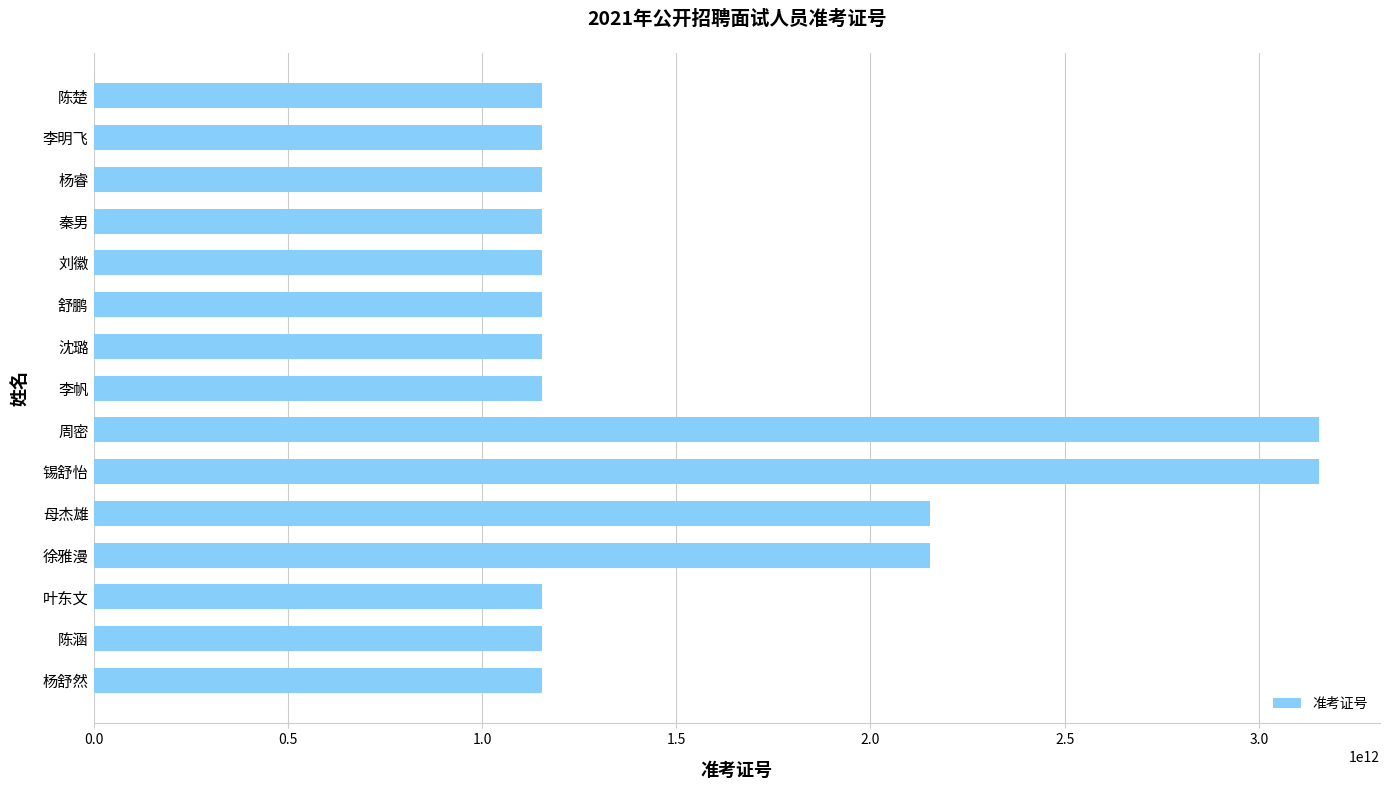

What is the ratio of the value at 杨睿 to the value at 陈楚?

1.0